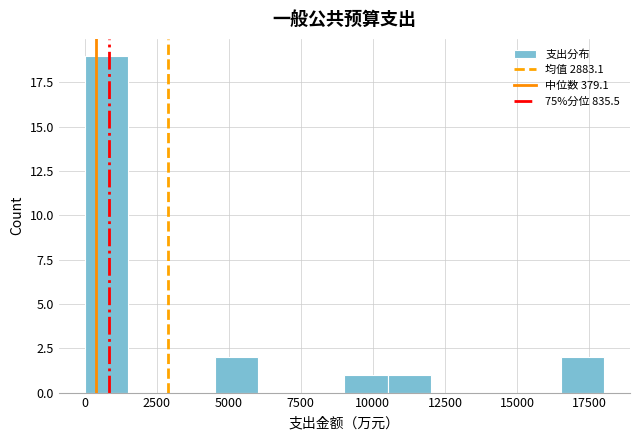

Around what value on the x-axis is the tallest bar? Give the approximate position of its centre, as read against the axis.

1000